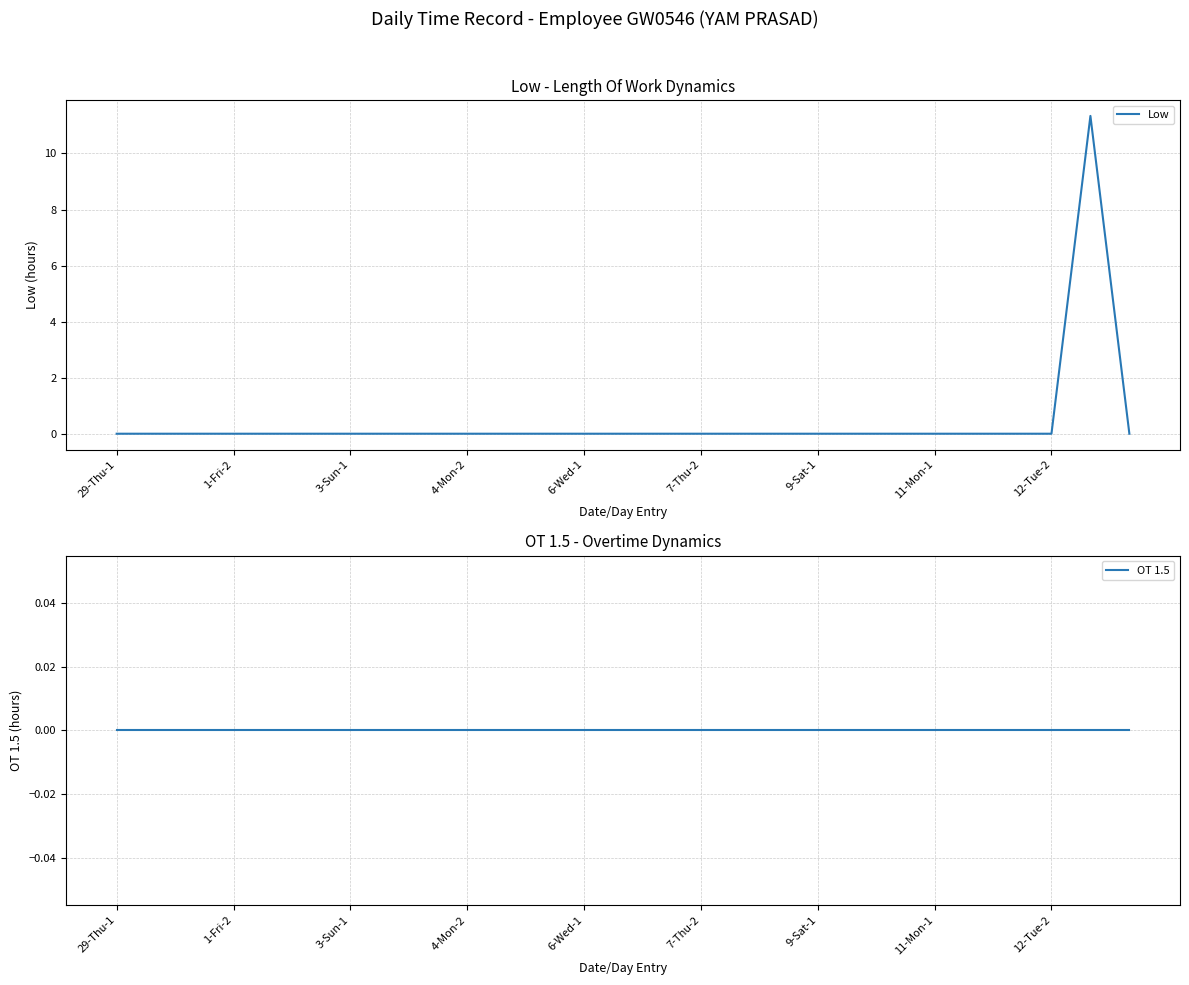

The Low series shows 0.0 at 6-Wed-1. True or false?

True